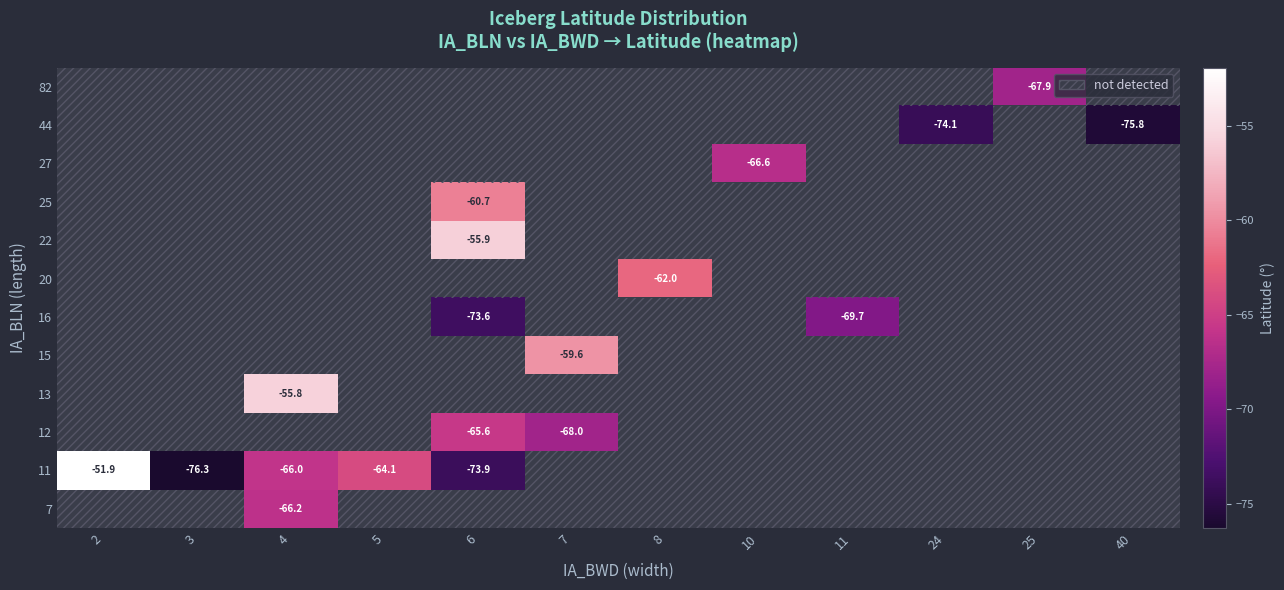

Read the row_6 value at 11.

-69.7